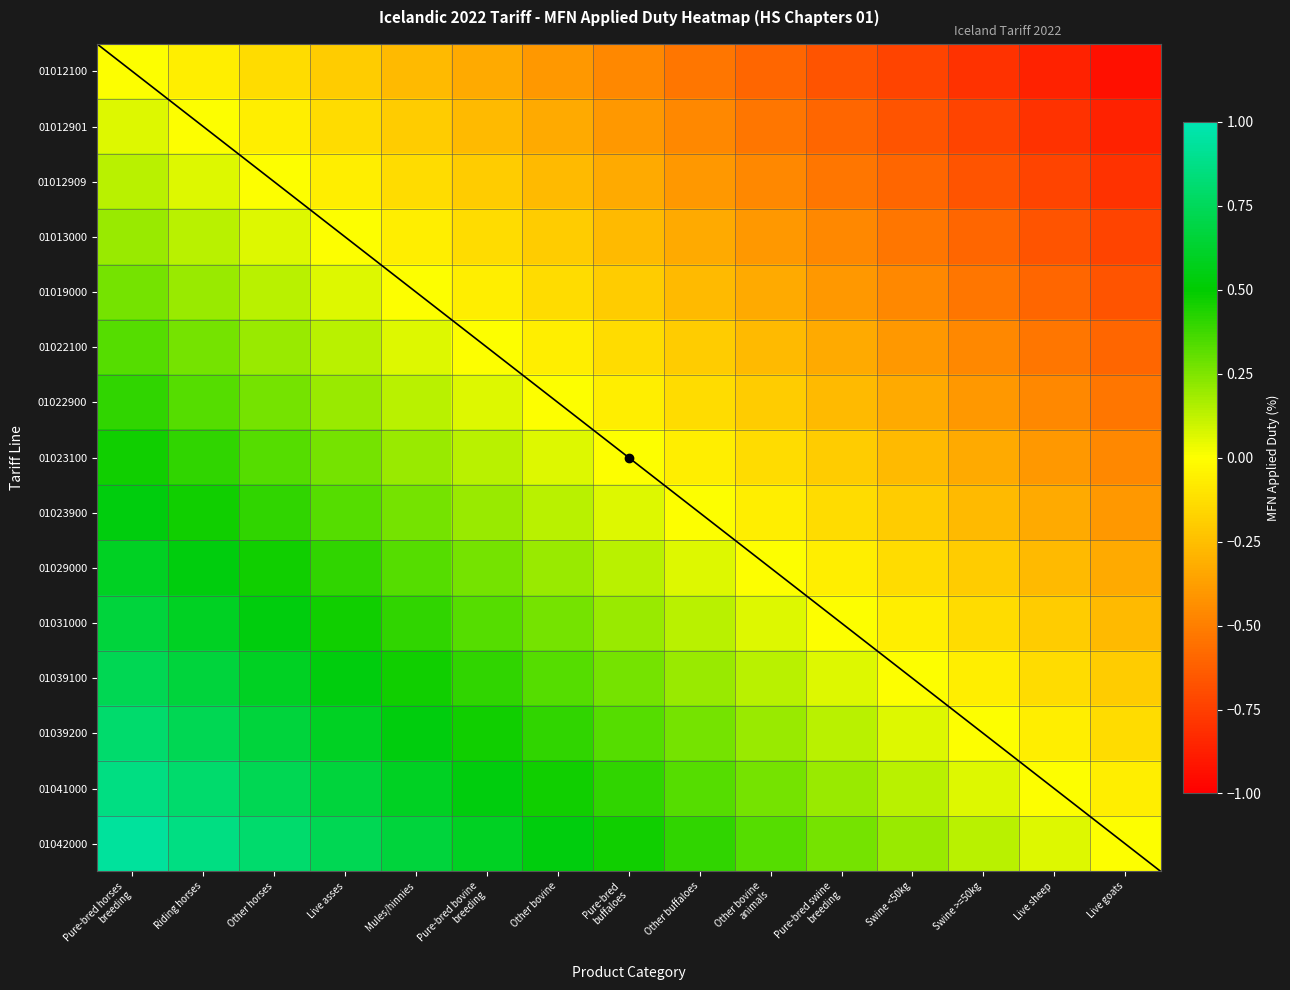

What is the sum of the 01012100 values at Riding horses and Mules/hinnies?

-0.3